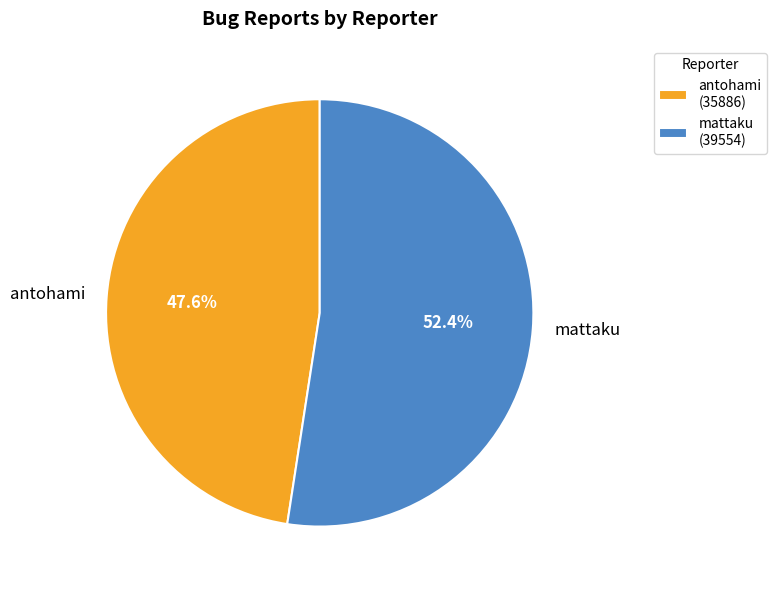

Which category accounts for the majority?

mattaku